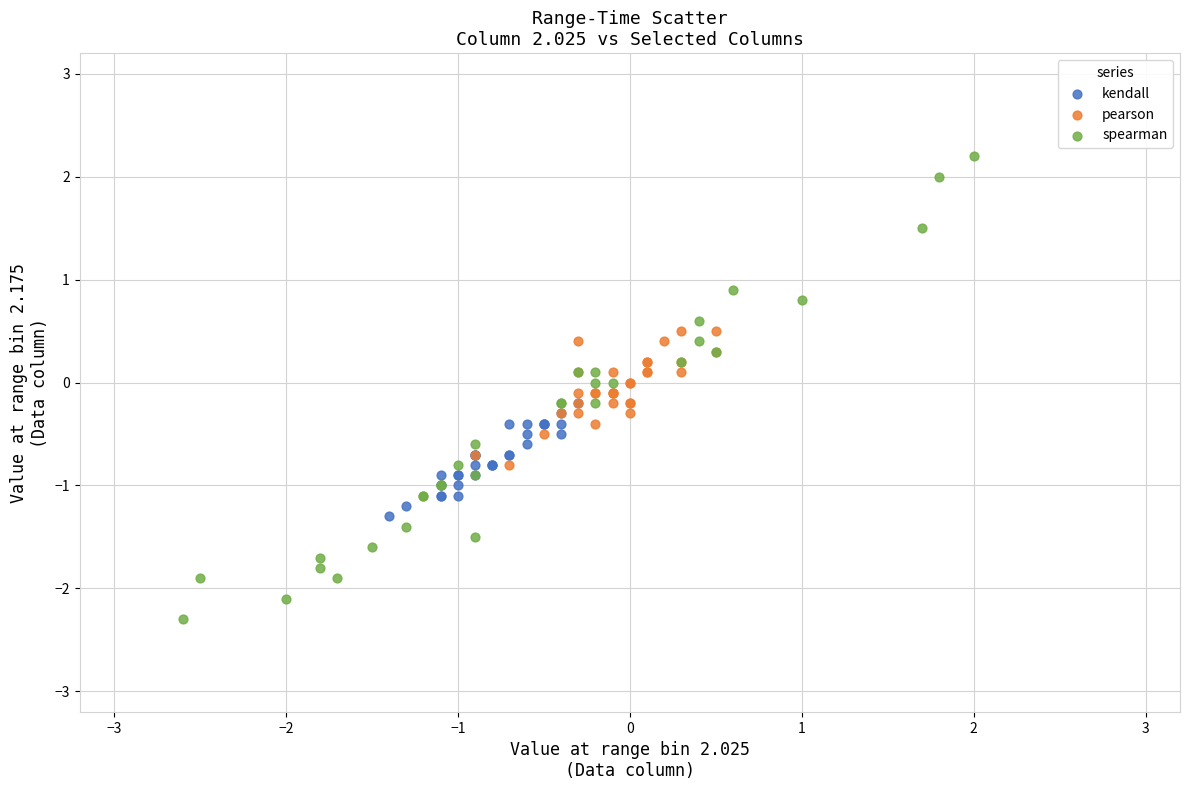

Which series has the largest Y range (max minus min)?

spearman